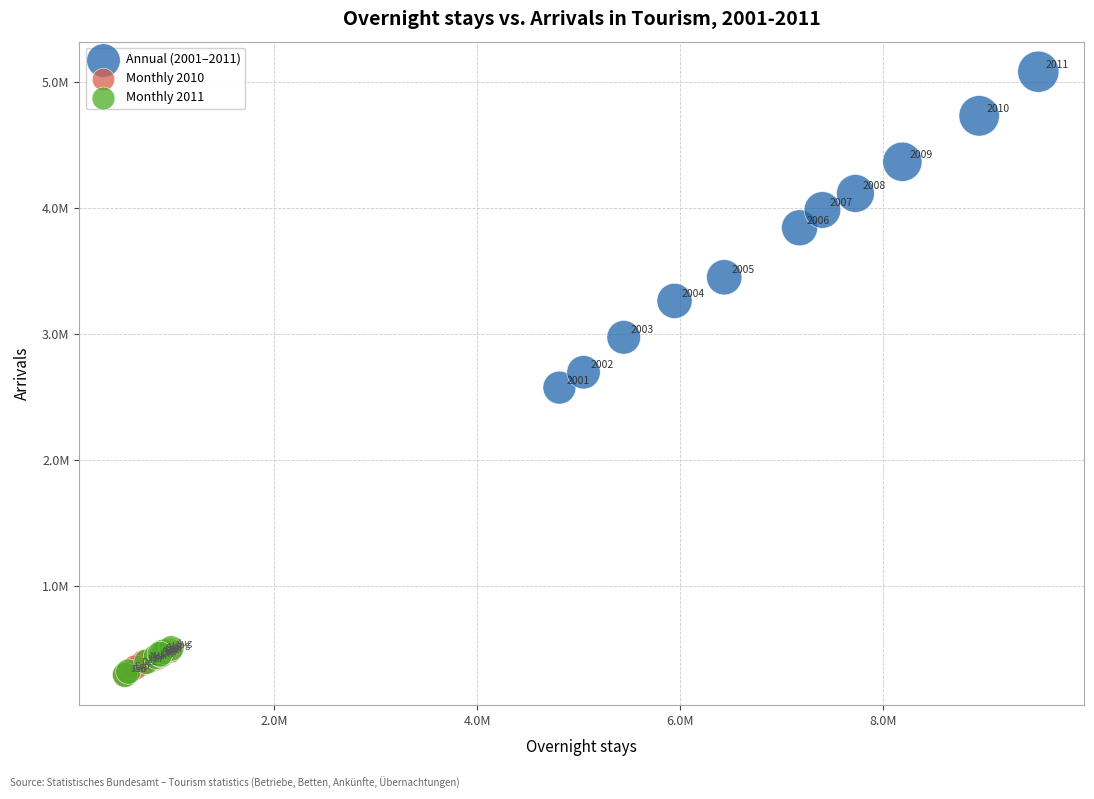

Which series contains the highest Y value?

Annual (2001–2011)